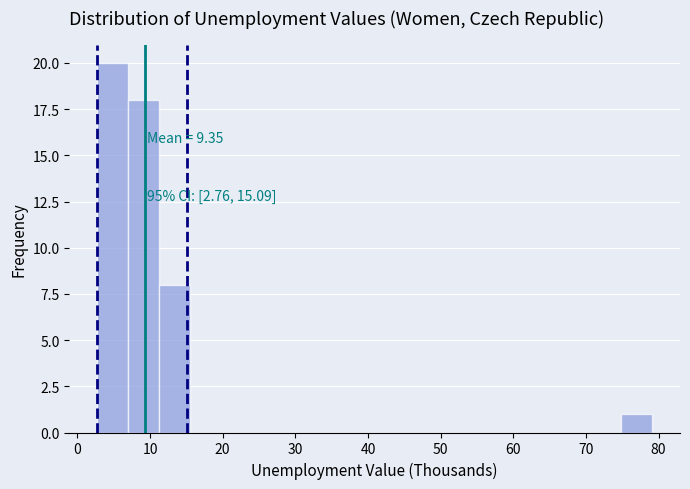

Which range on the x-axis has the tallest bar?

3 to 7